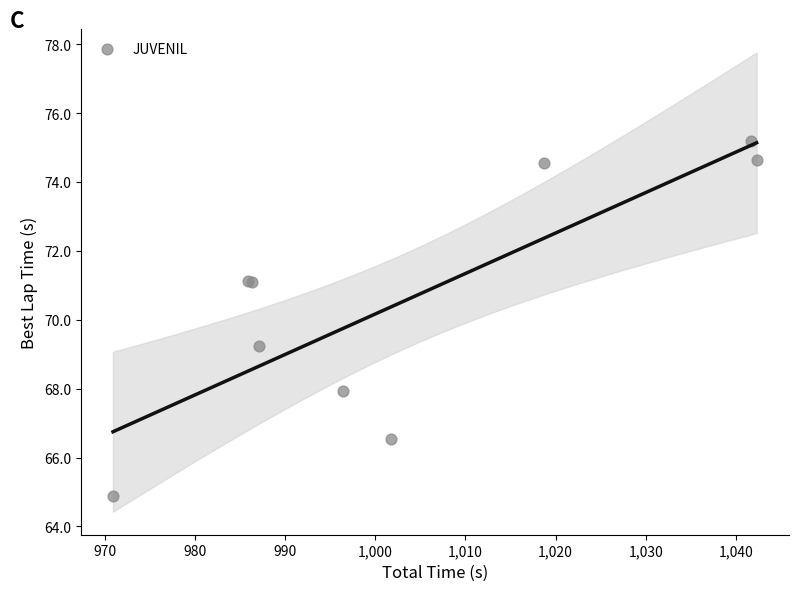

What Y value in the scatter plot is closest to 70?

69.2